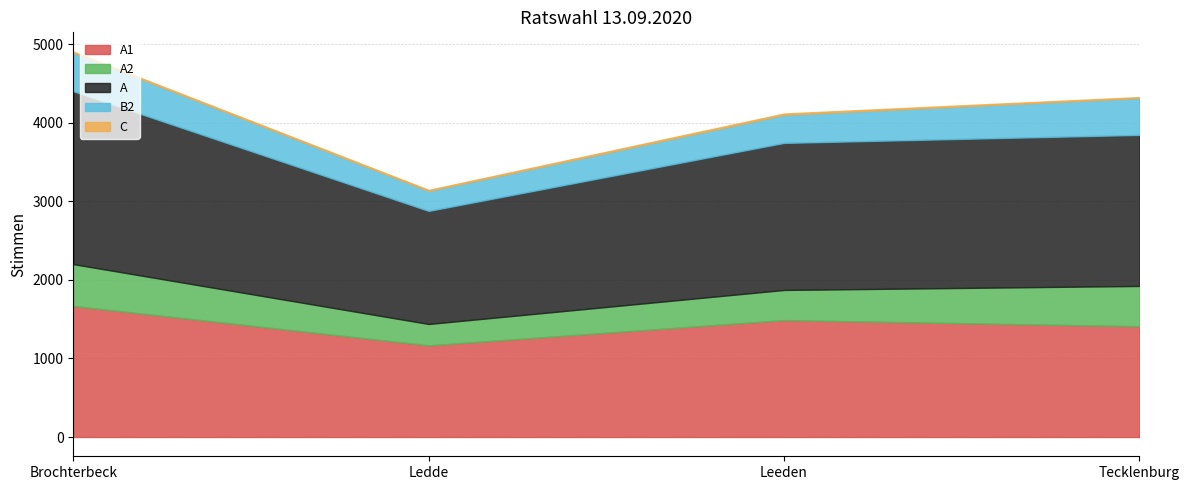

Which series has the widest spread of values?

A